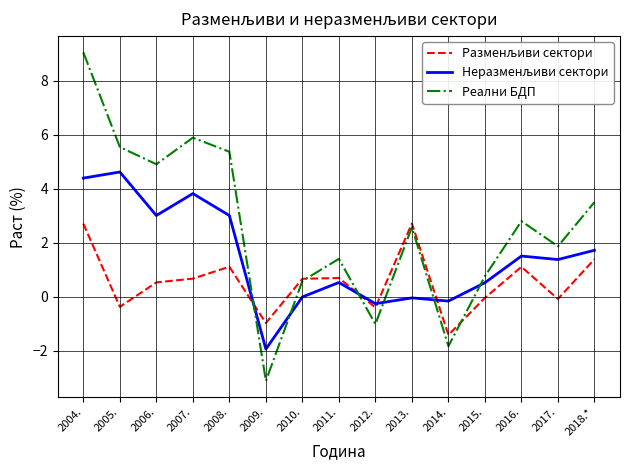

The value of Реални БДП at 2011. is 1.4. True or false?

True